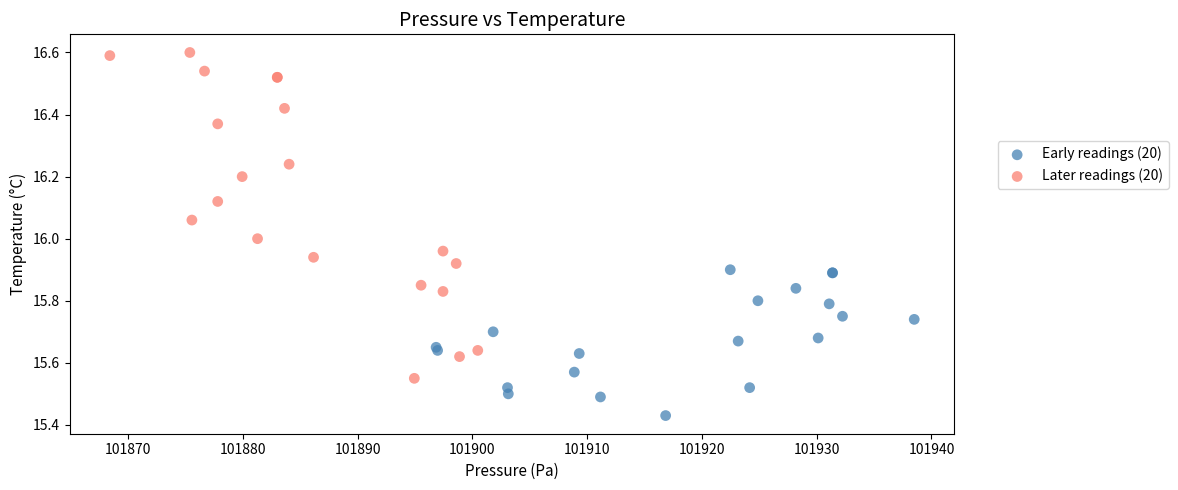

Which series contains the lowest Y value?

Early readings (20)